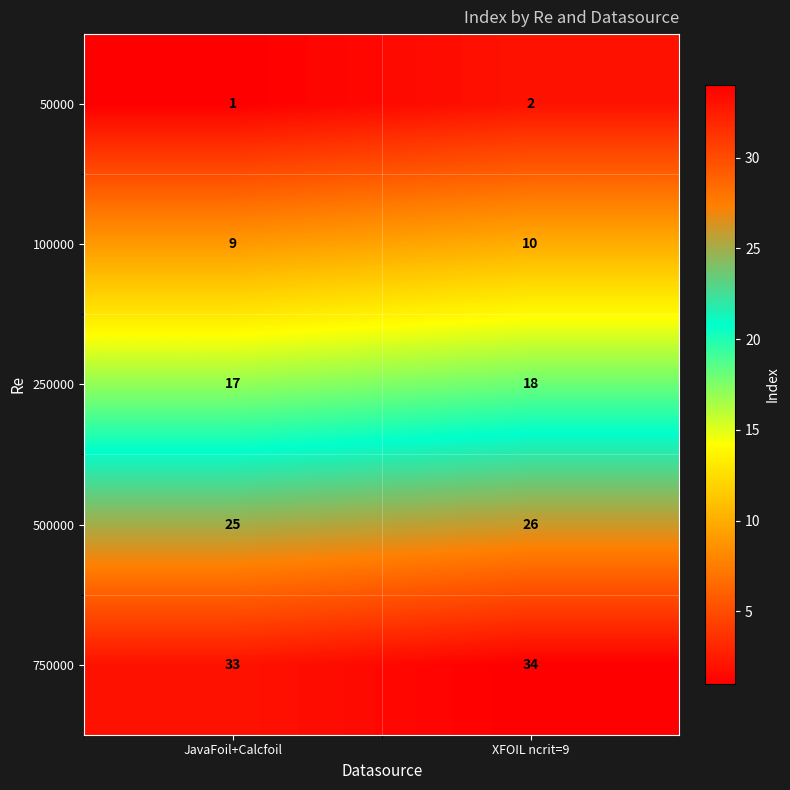

Where is 50000 nearest to the value 1?

JavaFoil+Calcfoil